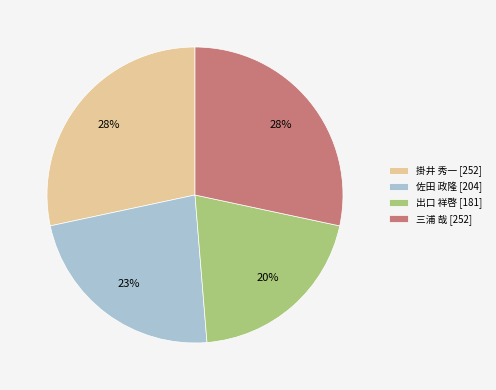

Between 三浦 哉 [252] and 出口 祥啓 [181], which is larger?

三浦 哉 [252]